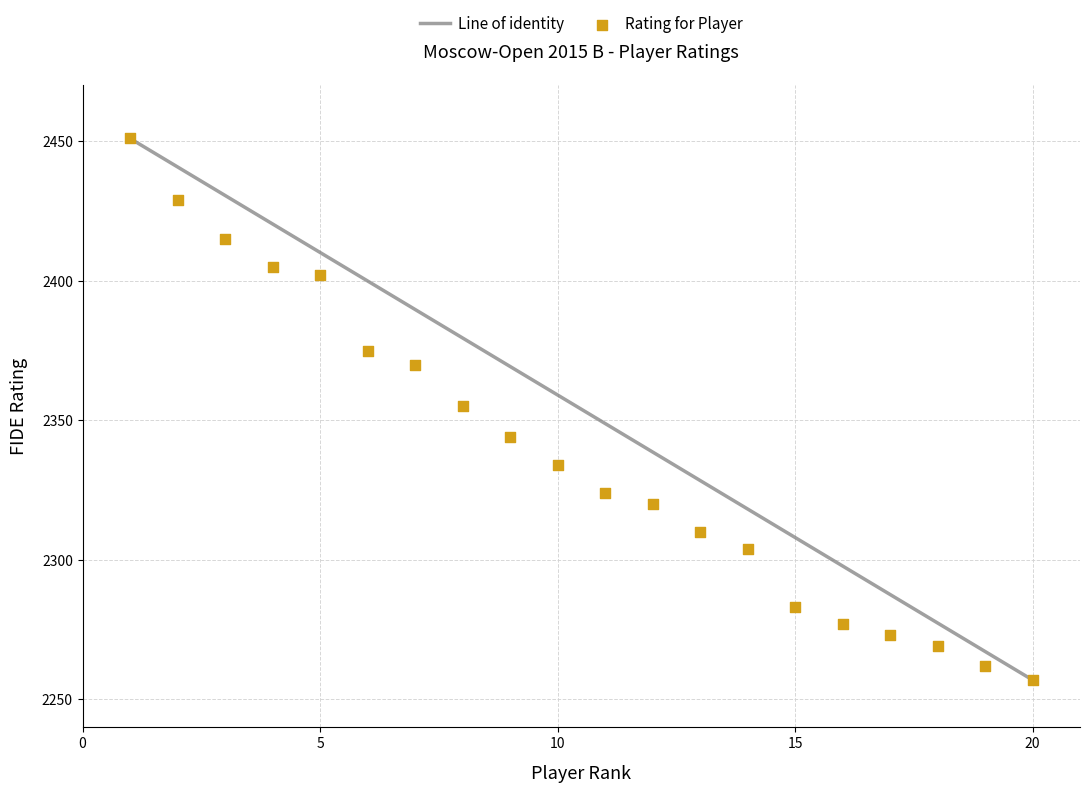

What is the range of X values (max minus min)?

19